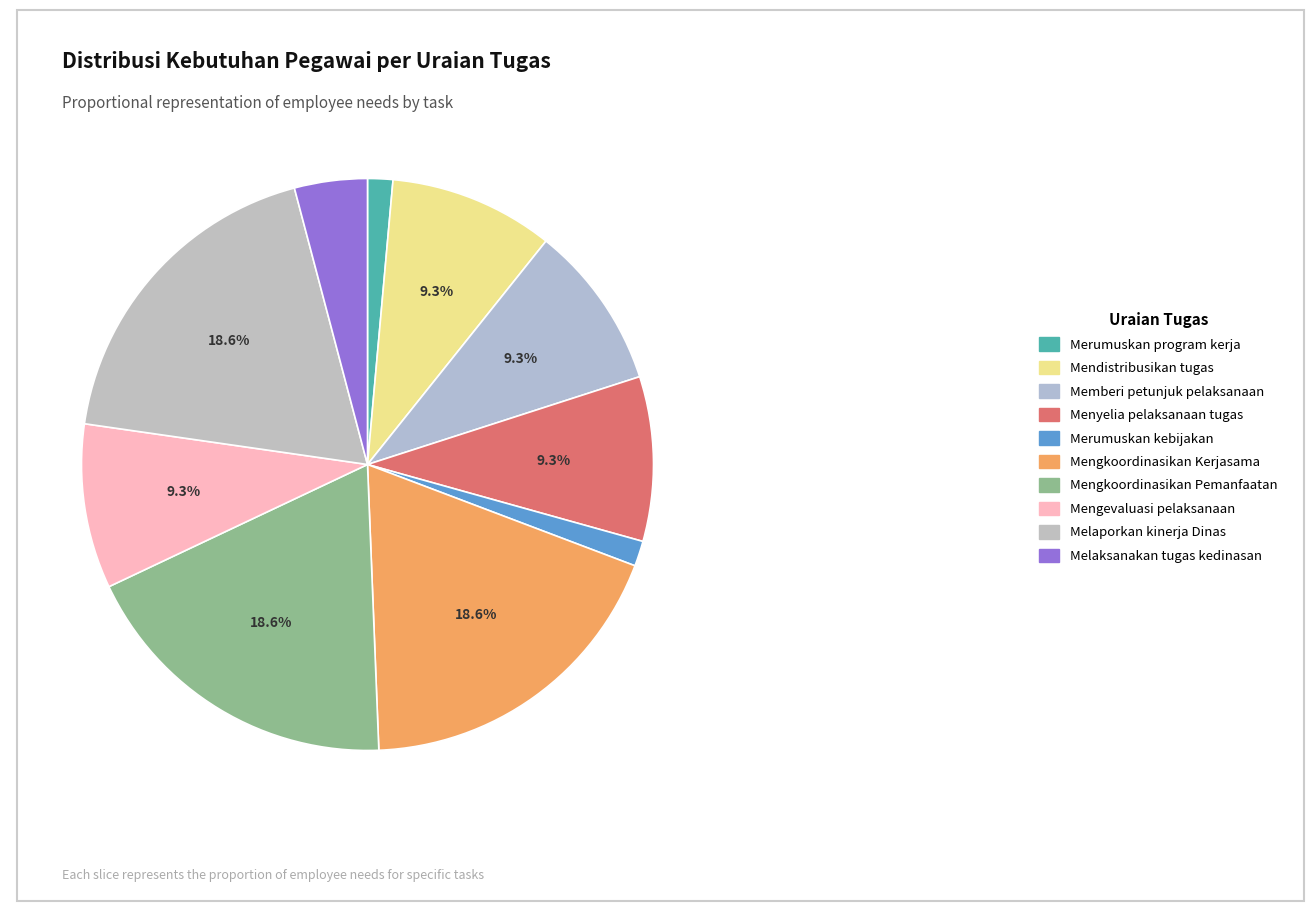

True or false: Melaporkan kinerja Dinas accounts for 19% of the total.

True